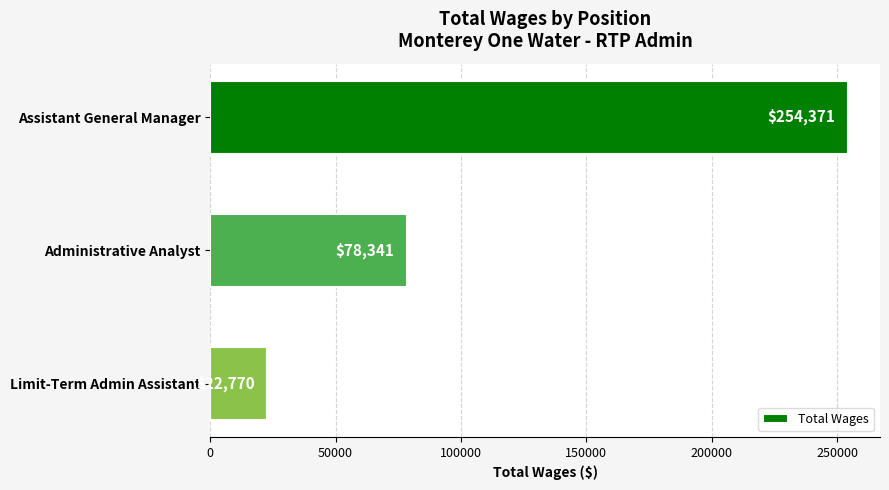

Are the bars horizontal?

Yes